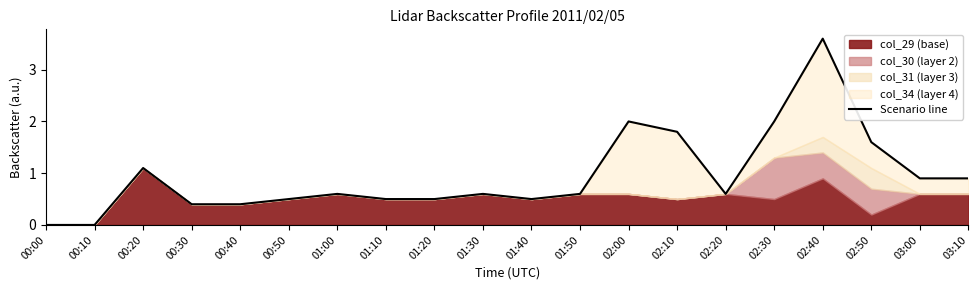

Approximately how many times larger is the value at 03:00 compared to 00:20?

0.8